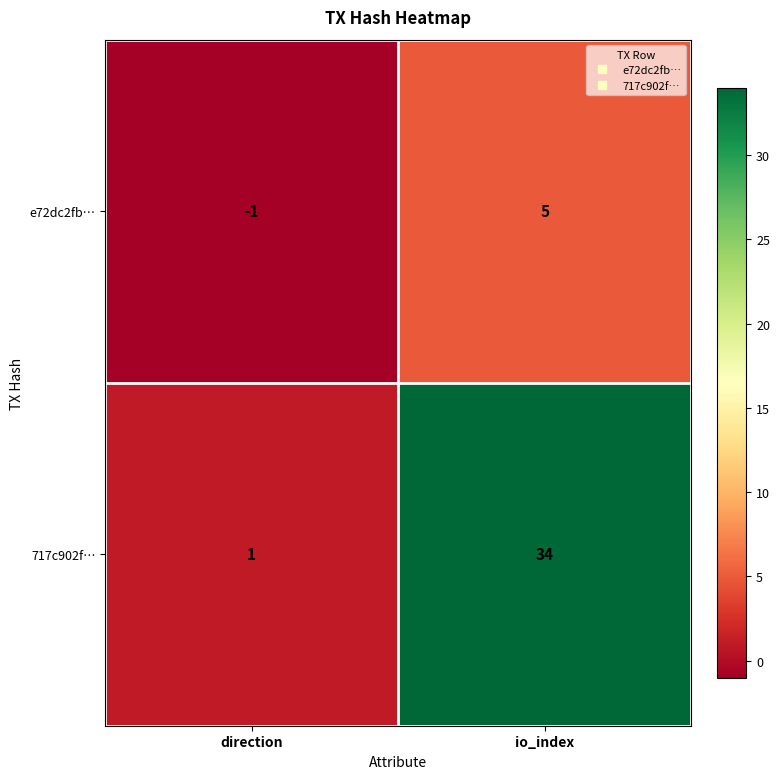

Reading right to left, transcribe all the data shown in this chart.

e72dc2fb…: 5	-1
717c902f…: 34	1